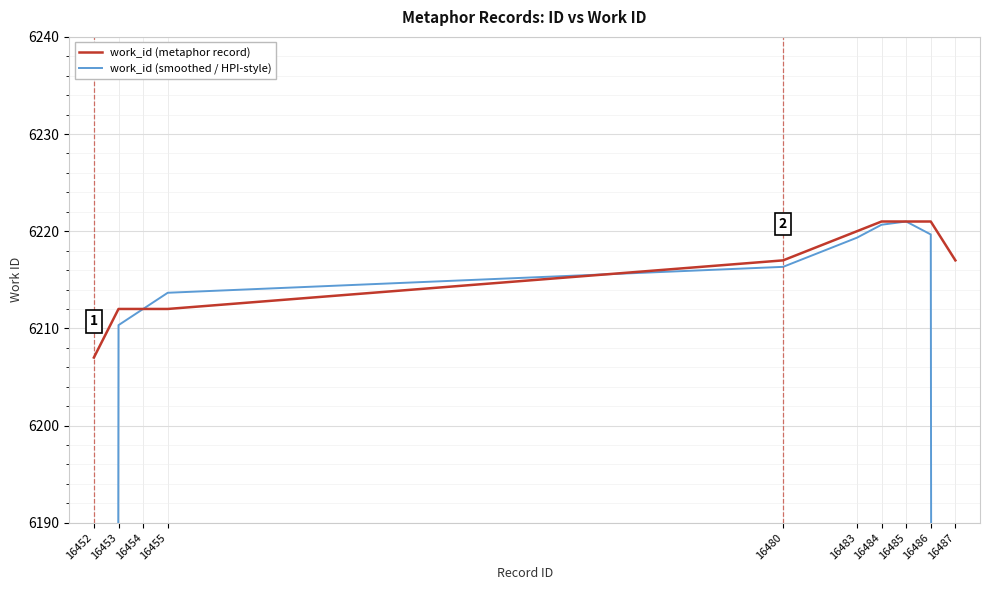

At which label is work_id (metaphor record) closest to 6214?

16453